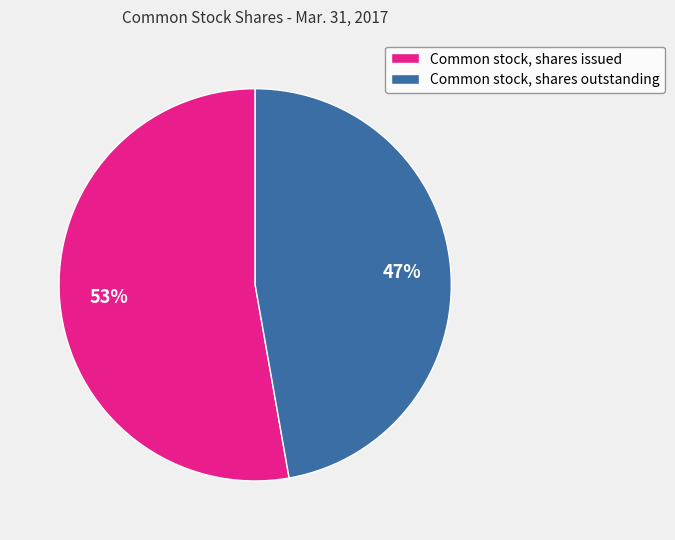

Do Common stock, shares issued and Common stock, shares outstanding together represent more than half of the pie?

Yes